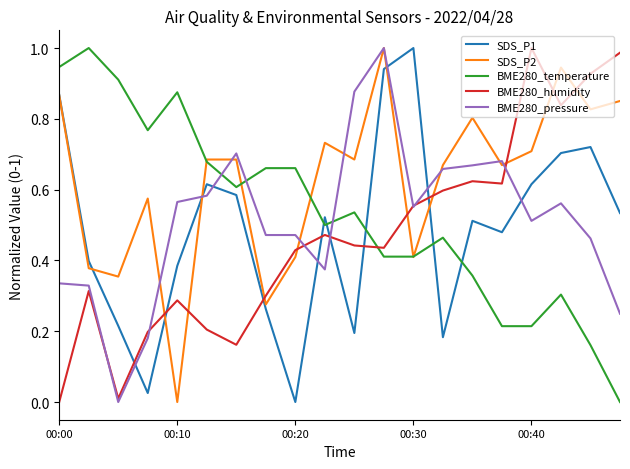

True or false: BME280_pressure and SDS_P1 intersect in this chart.

True